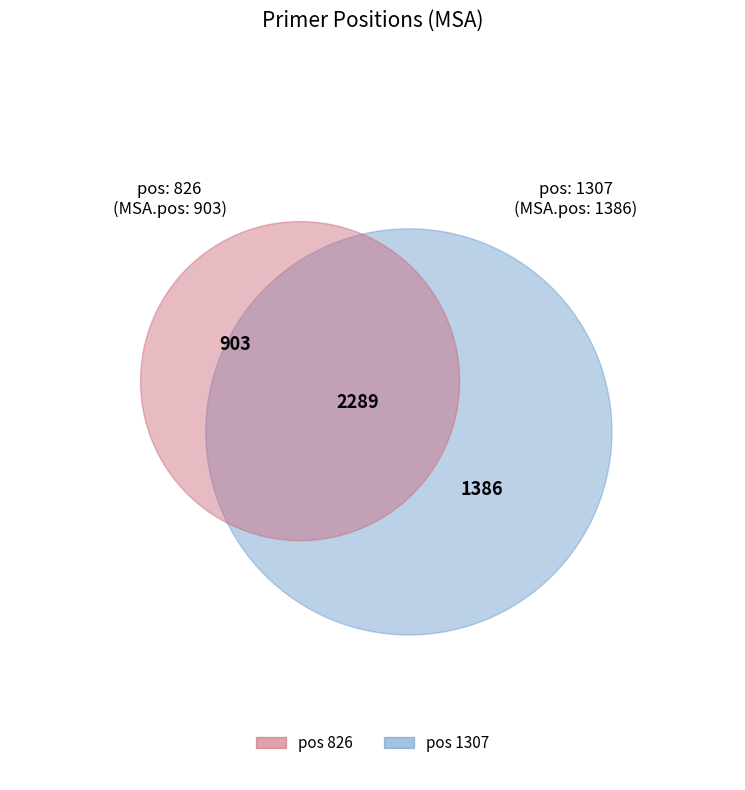

How many segments does this pie chart have?

2